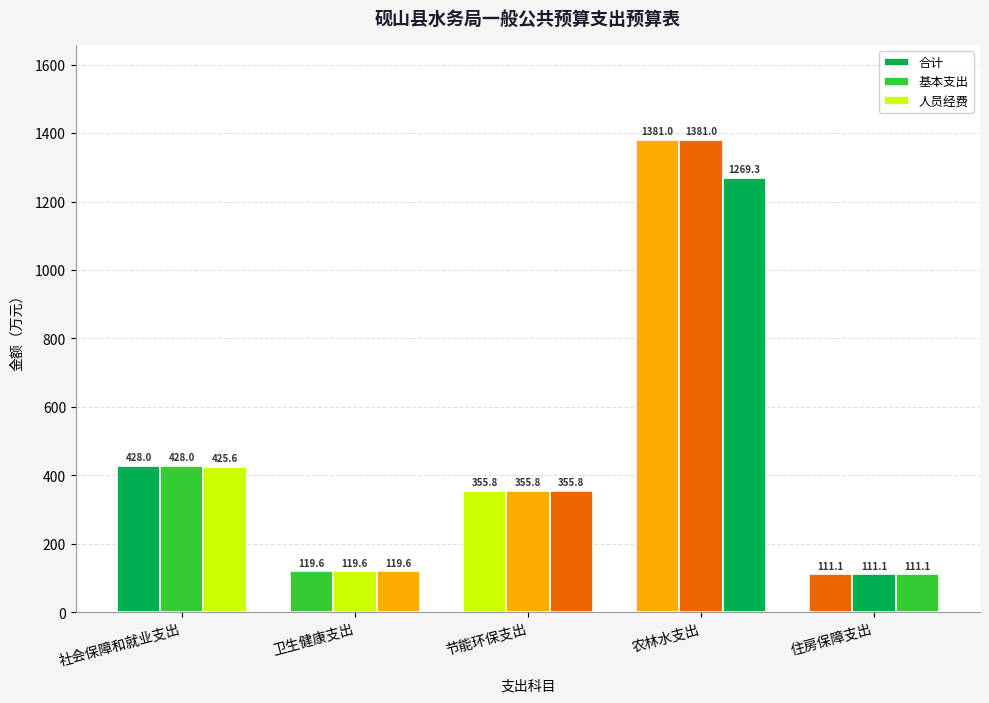

Reading right to left, extract all data points from this chart.

合计: 住房保障支出=111.1	农林水支出=1381.0	节能环保支出=355.8	卫生健康支出=119.6	社会保障和就业支出=428.0
基本支出: 住房保障支出=111.1	农林水支出=1381.0	节能环保支出=355.8	卫生健康支出=119.6	社会保障和就业支出=428.0
人员经费: 住房保障支出=111.1	农林水支出=1269.3	节能环保支出=355.8	卫生健康支出=119.6	社会保障和就业支出=425.6